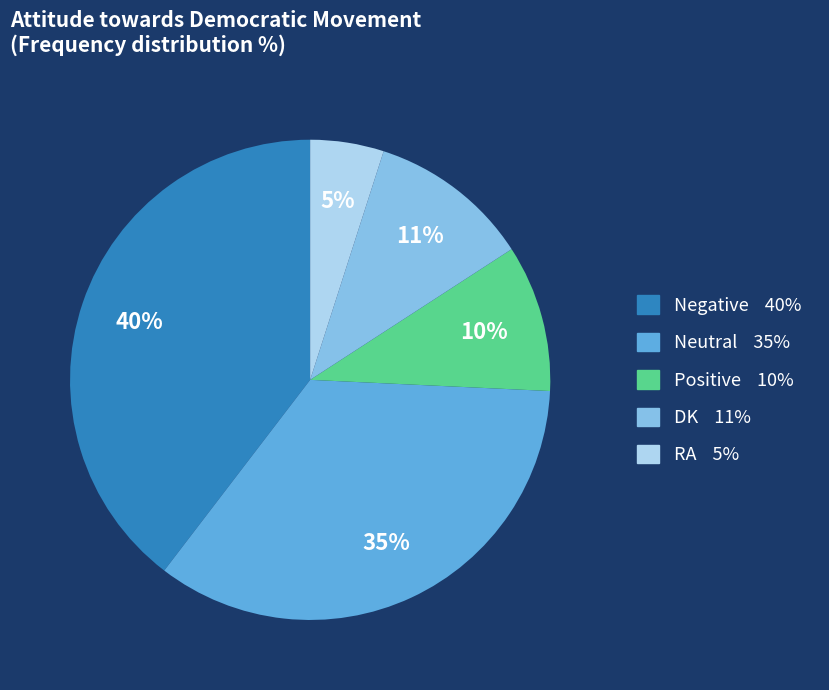

Rank the categories by value from highest to lowest.

Negative, Neutral, DK, Positive, RA